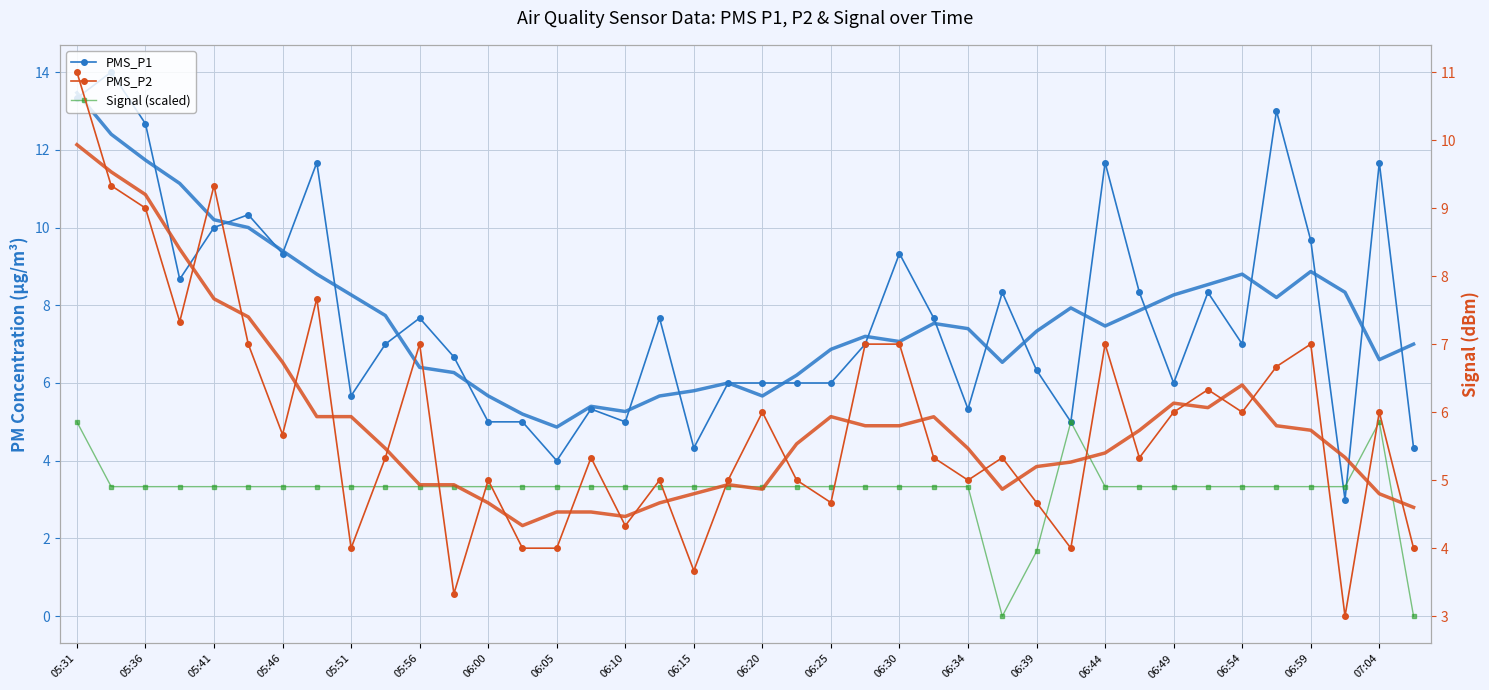

What are all the series names shown in the legend?

PMS_P1, Signal (scaled), PMS_P2